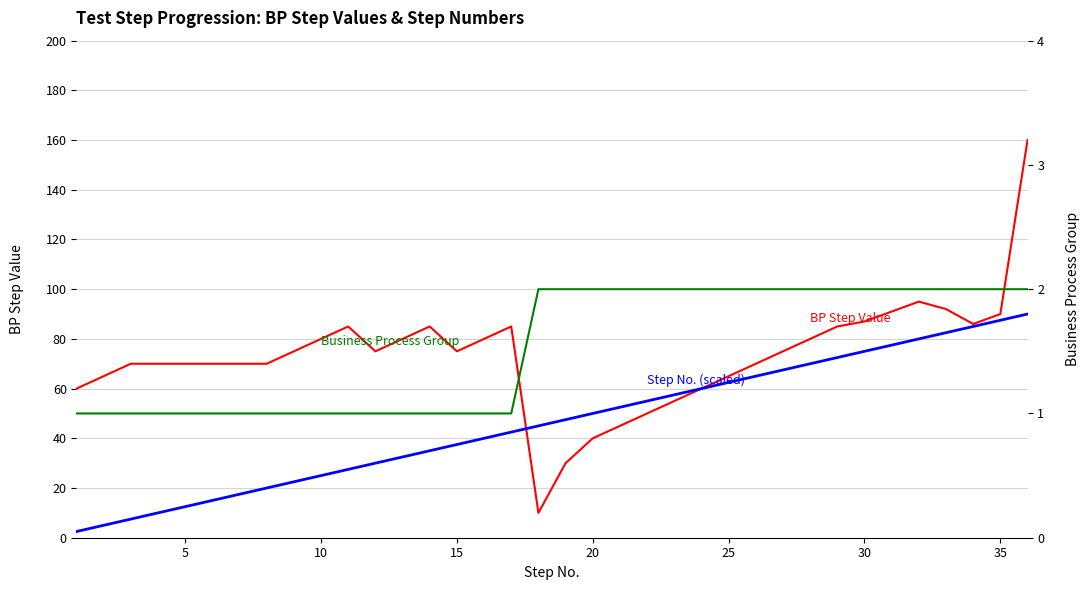

Is the value of Business Process Group at 24 greater than the value of Step No. (scaled) at 32?

No